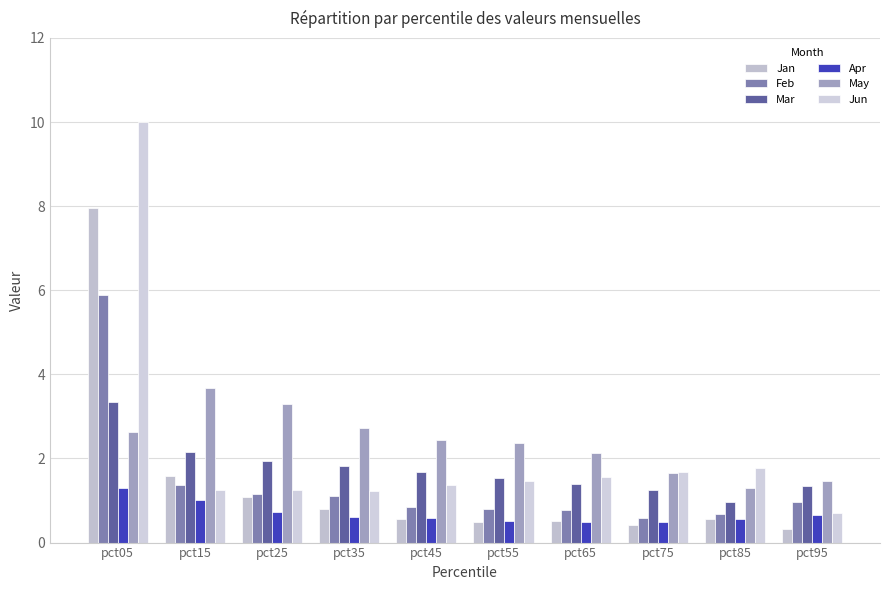

How many data points does each series have?

10